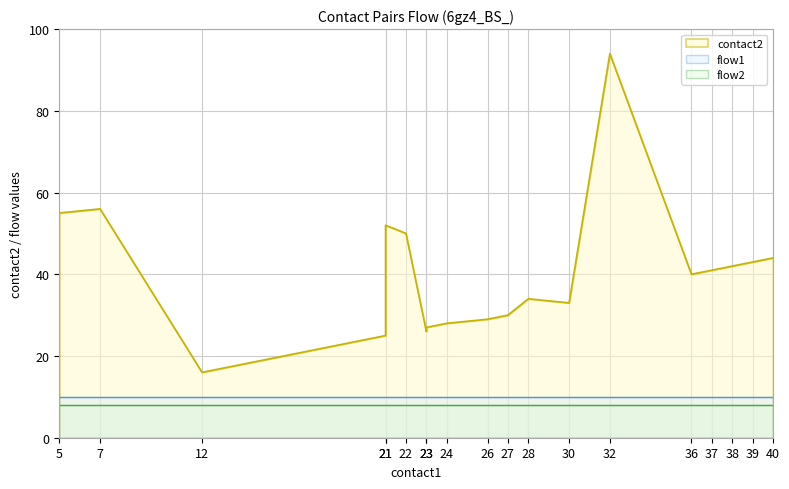

Between 32 and 37, which series saw the biggest shift?

contact2